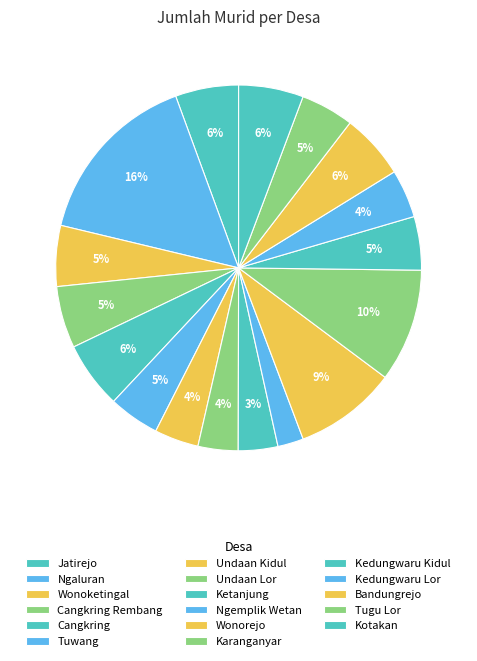

How many slices are in this pie chart?

17